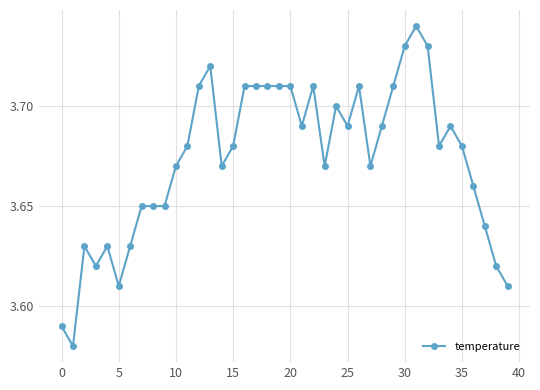

How many values are between 3 and 4?

40